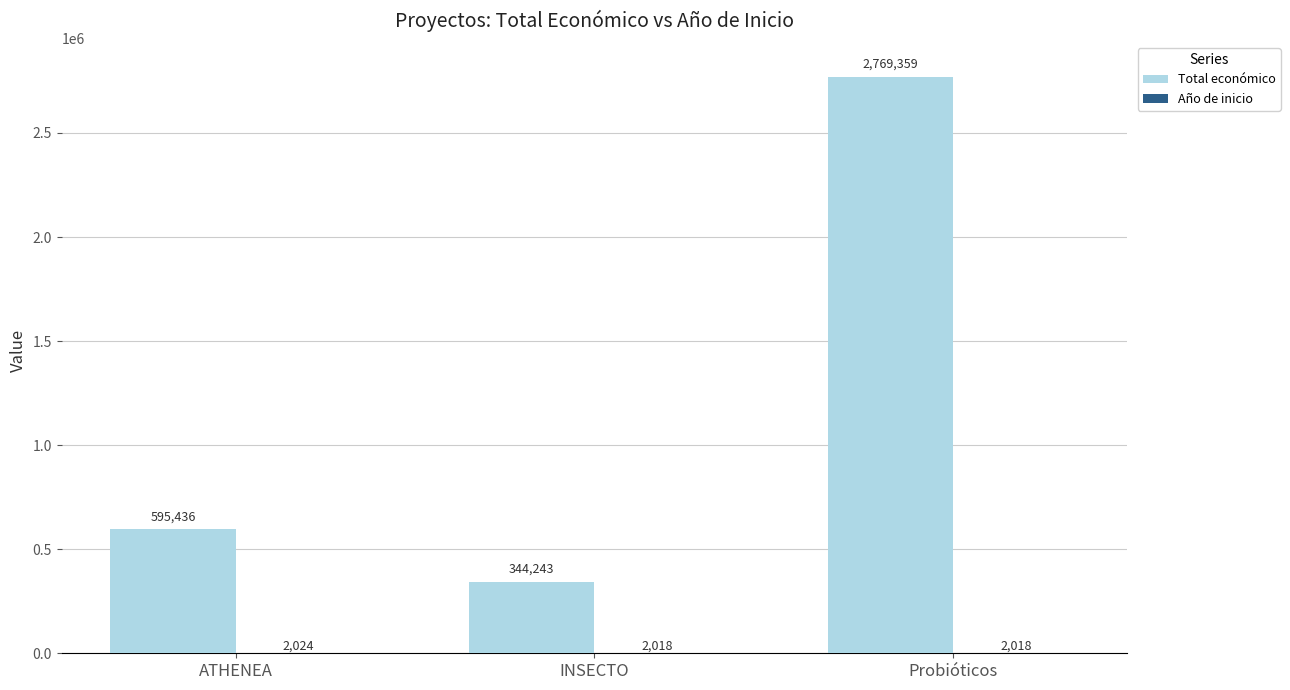

Which series changed the most between INSECTO and Probióticos?

Total económico